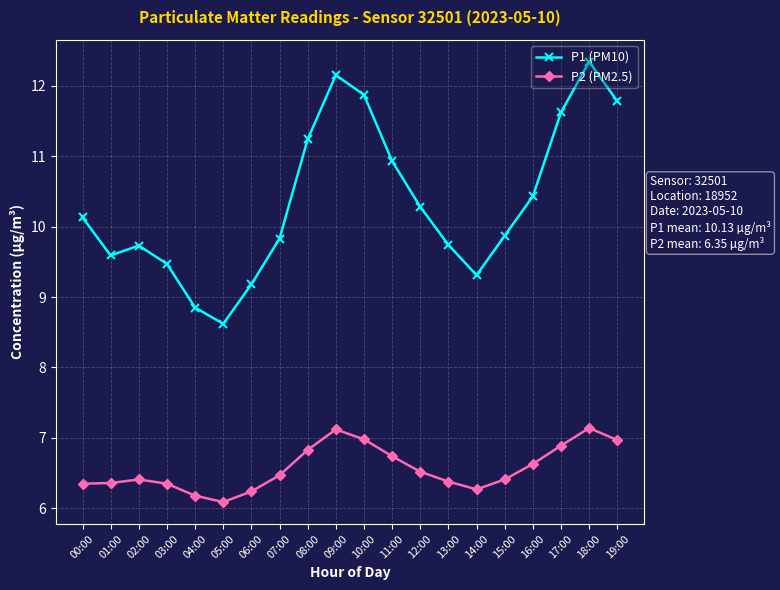

Which series changed the most between 00:00 and 14:00?

P1 (PM10)